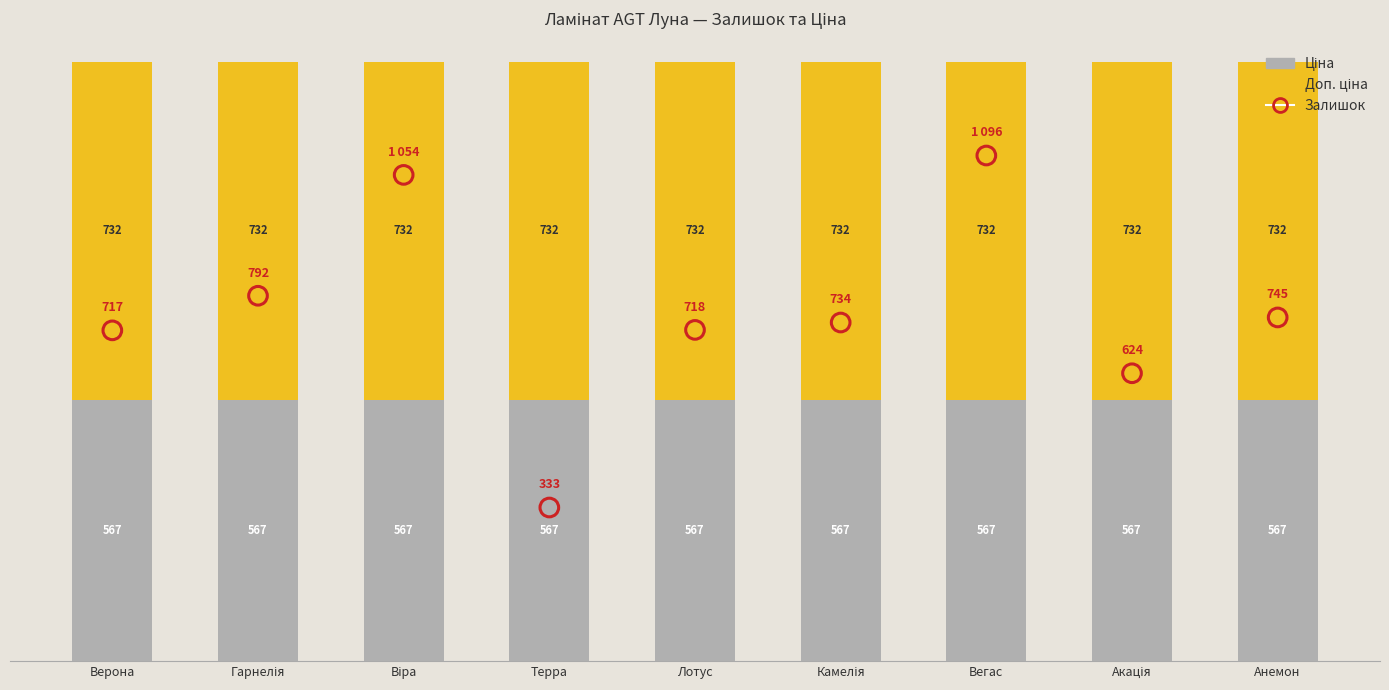

Which series has the widest spread of Y values?

Залишок